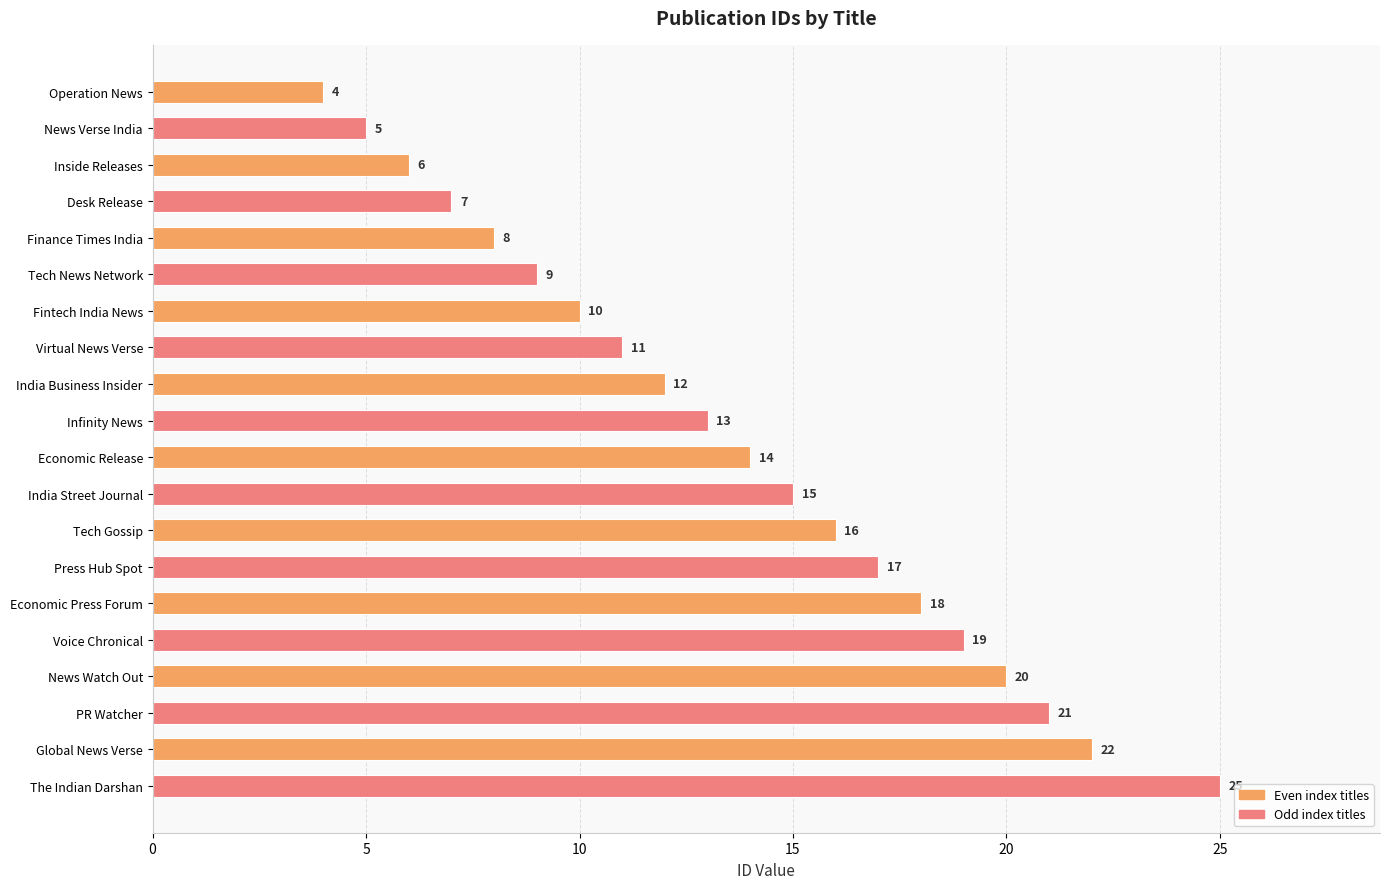

Where is the data nearest to the value 14?

Economic Release